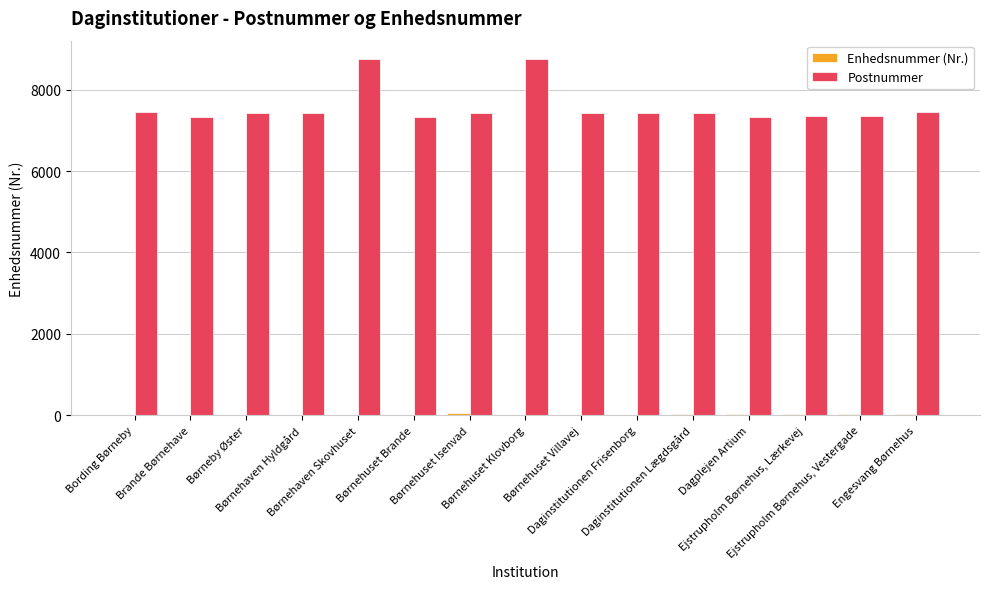

What is the greatest value displayed?

8766